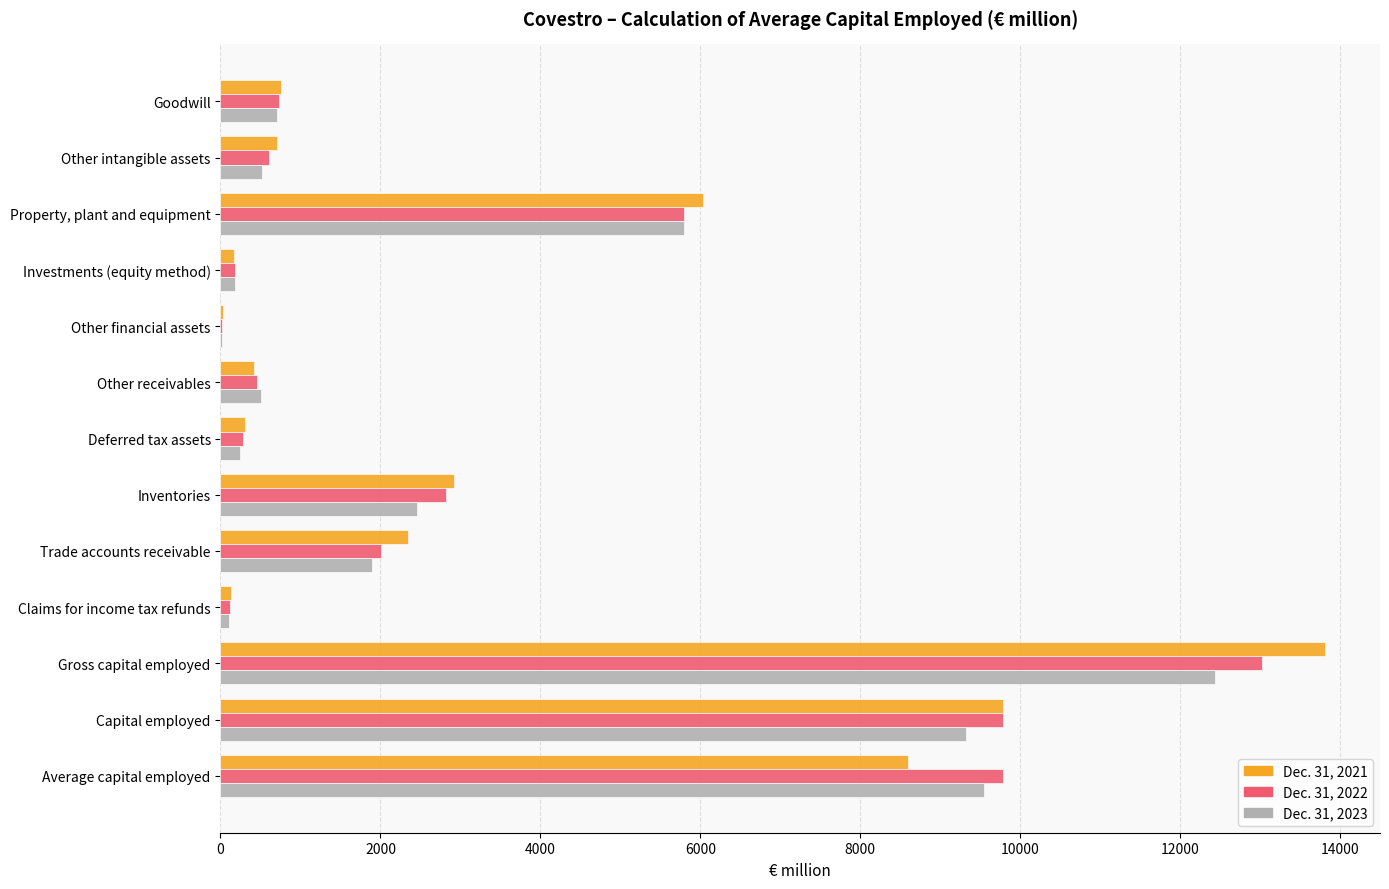

Which label corresponds to the largest value in the chart?

Gross capital employed